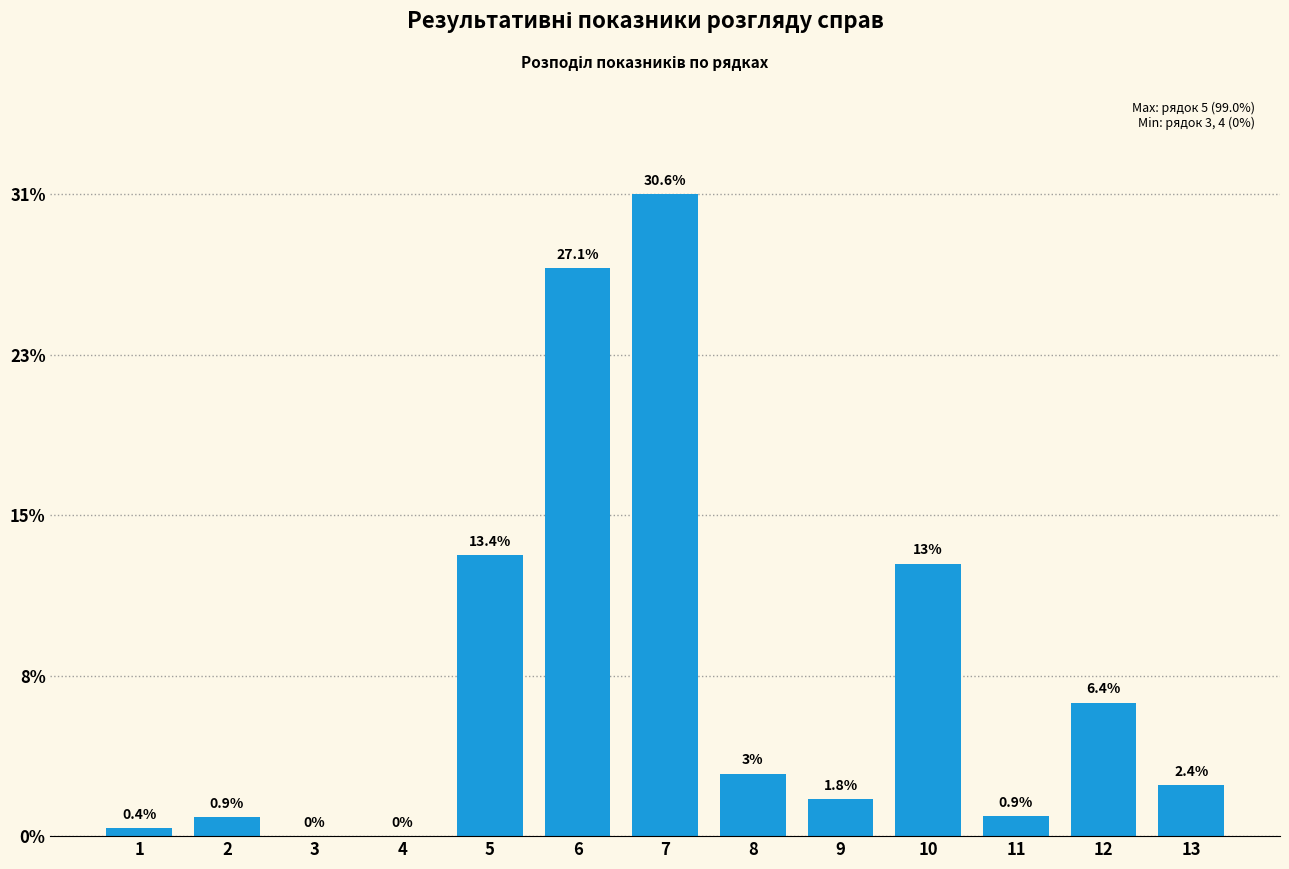

Reading left to right, transcribe all the data shown in this chart.

1=0.4	2=0.9	3=0.0	4=0.0	5=13.4	6=27.1	7=30.6	8=3.0	9=1.8	10=13.0	11=0.9	12=6.4	13=2.4